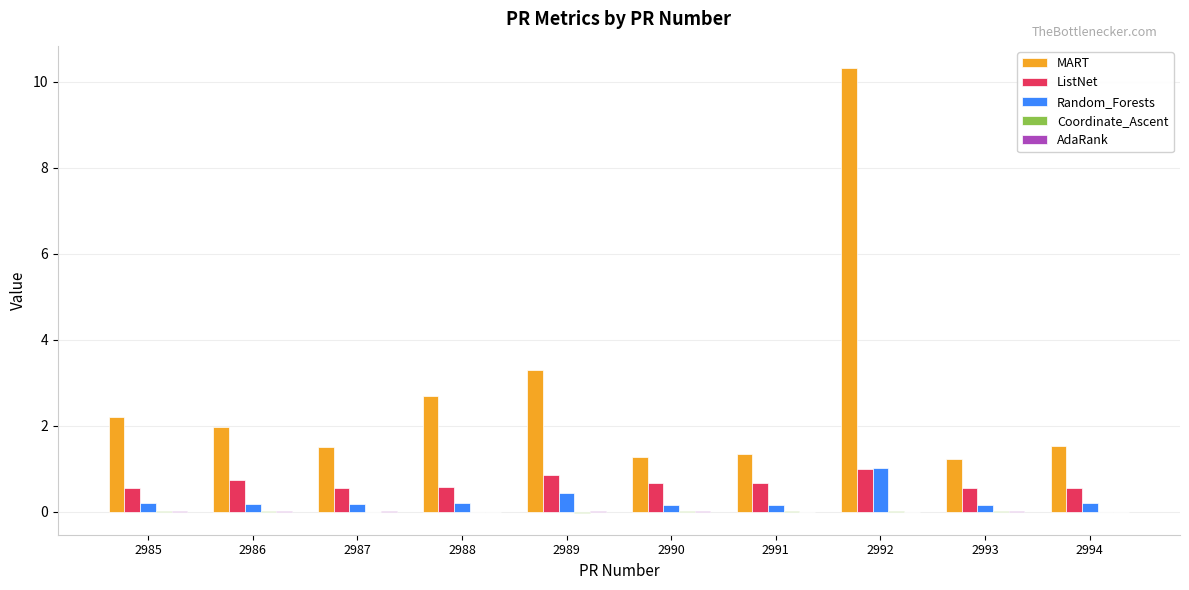

What is the sum of all MART values?

27.3